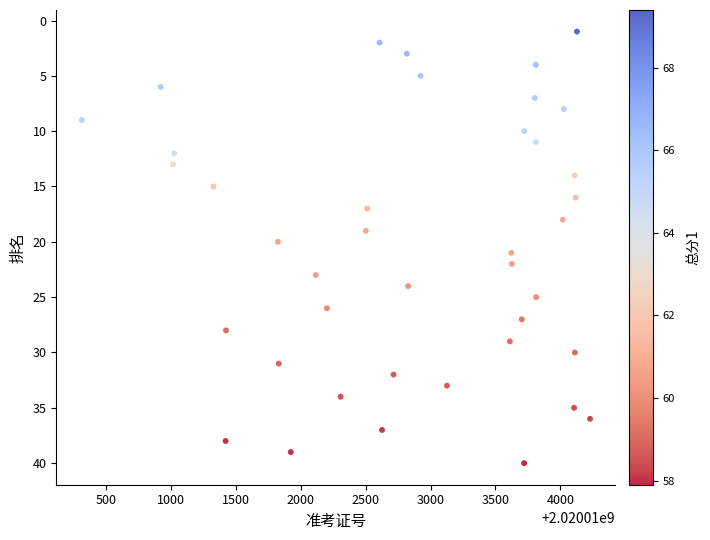

What is the range of X values (max minus min)?

3917